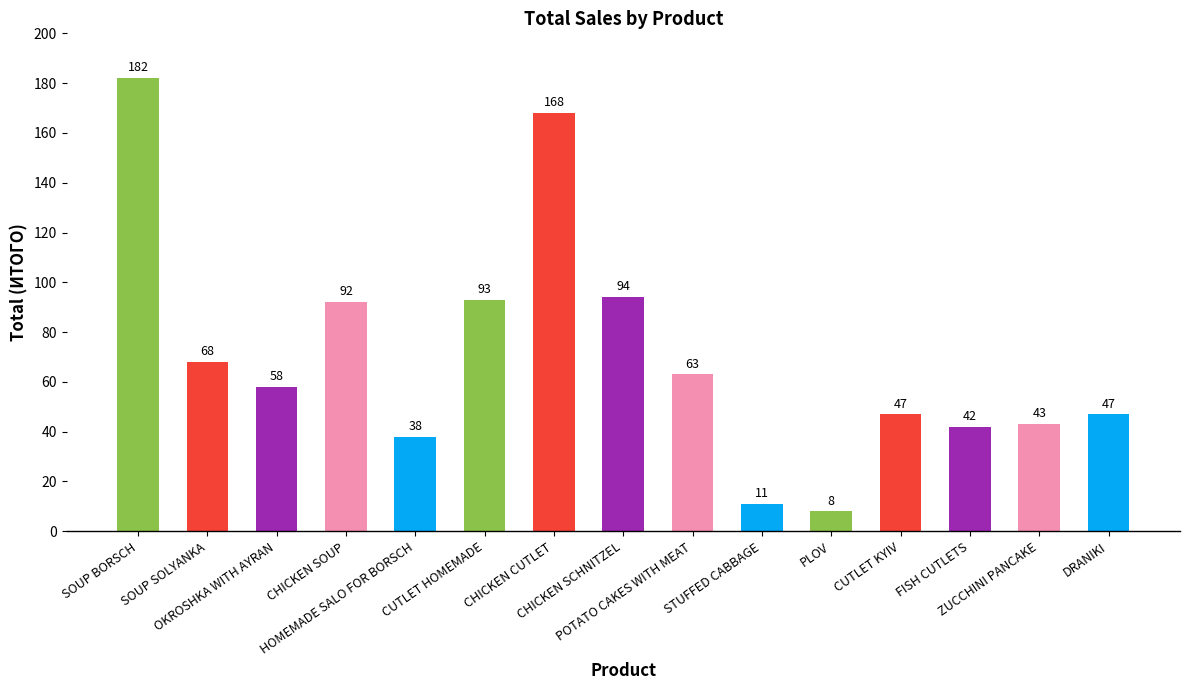

What is the greatest value displayed?

182